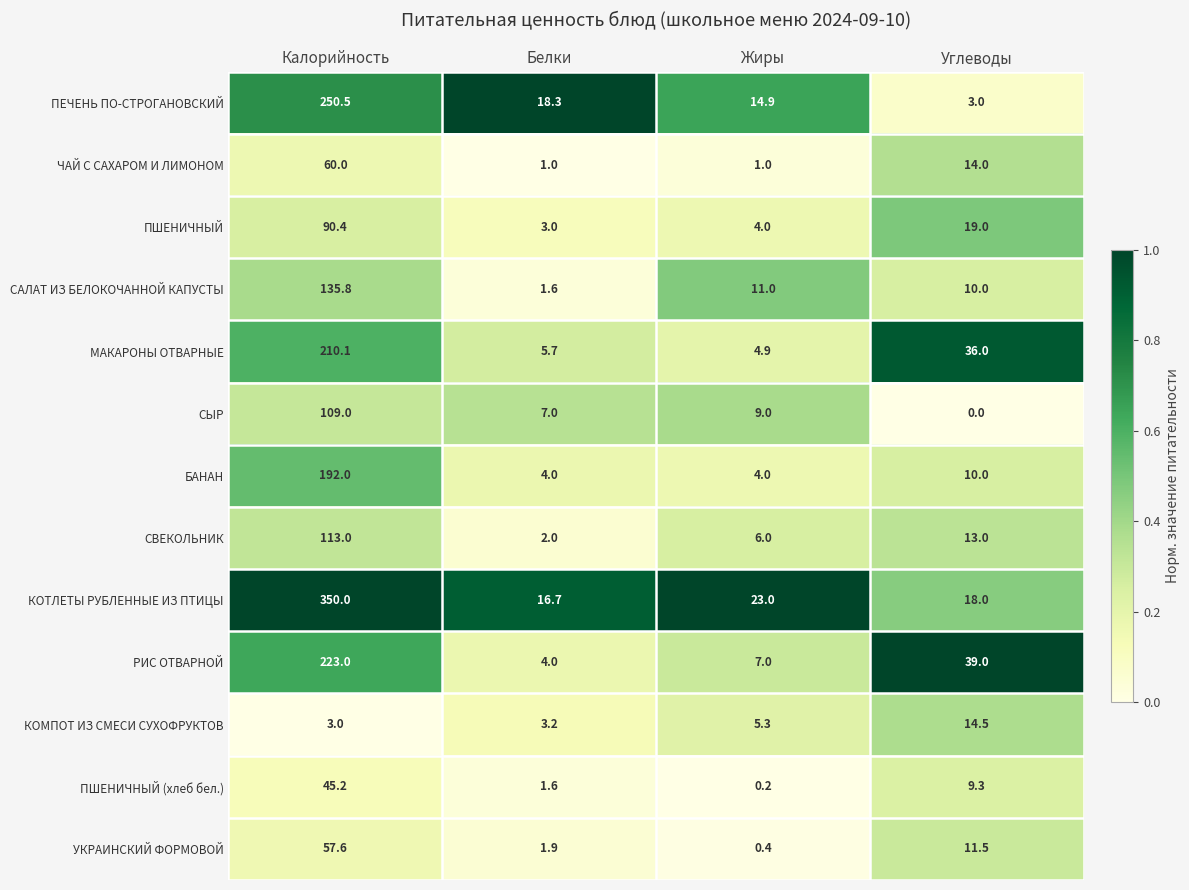

What is the sum of the ПЕЧЕНЬ ПО-СТРОГАНОВСКИЙ values at Жиры and Калорийность?

265.4